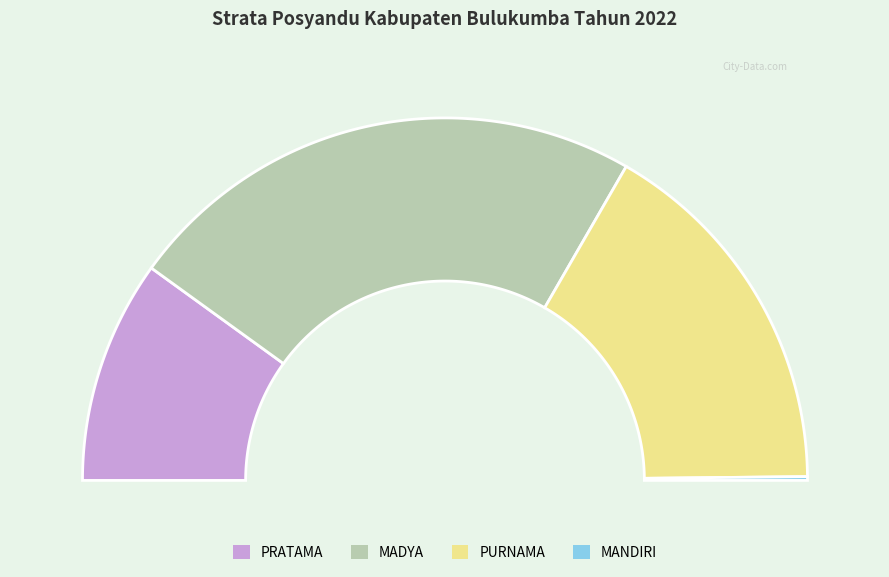

True or false: PRATAMA accounts for 20% of the total.

True